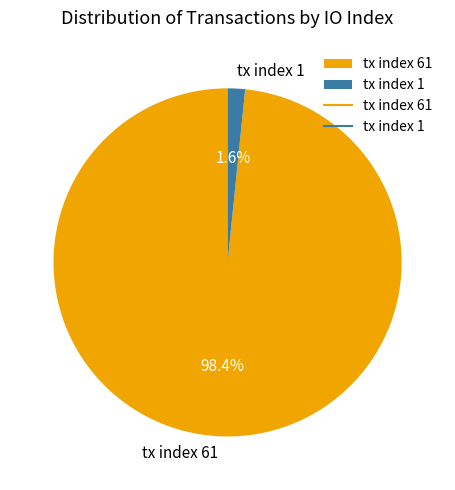

Between tx index 61 and tx index 1, which is larger?

tx index 61